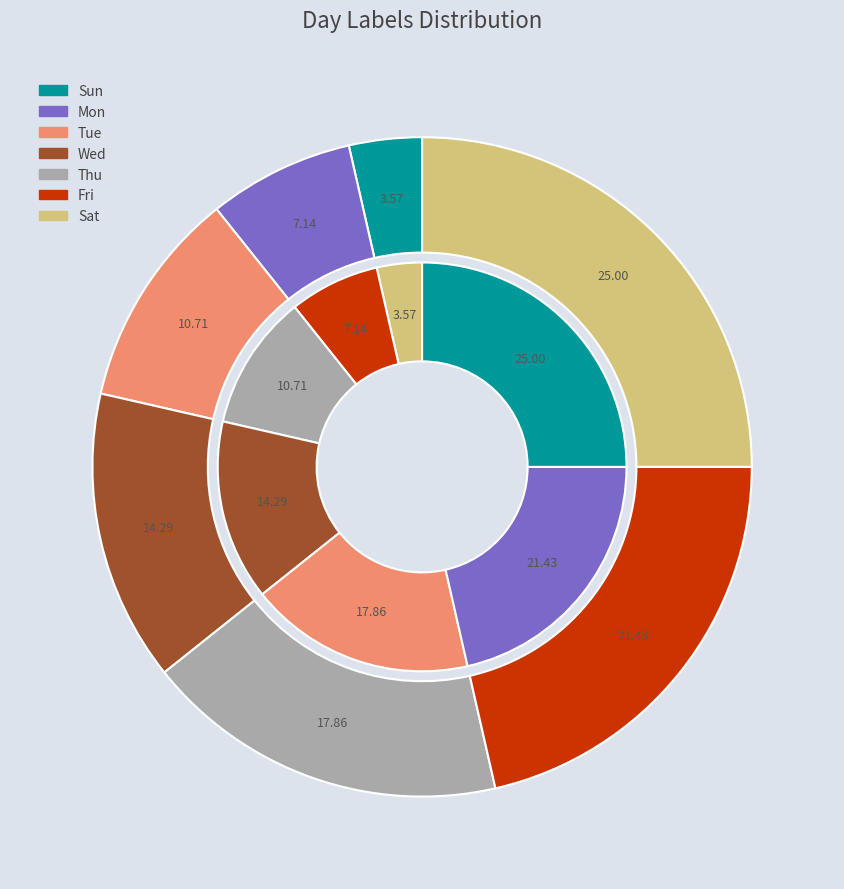

What percentage is the Wed slice, to the nearest percent?

14%